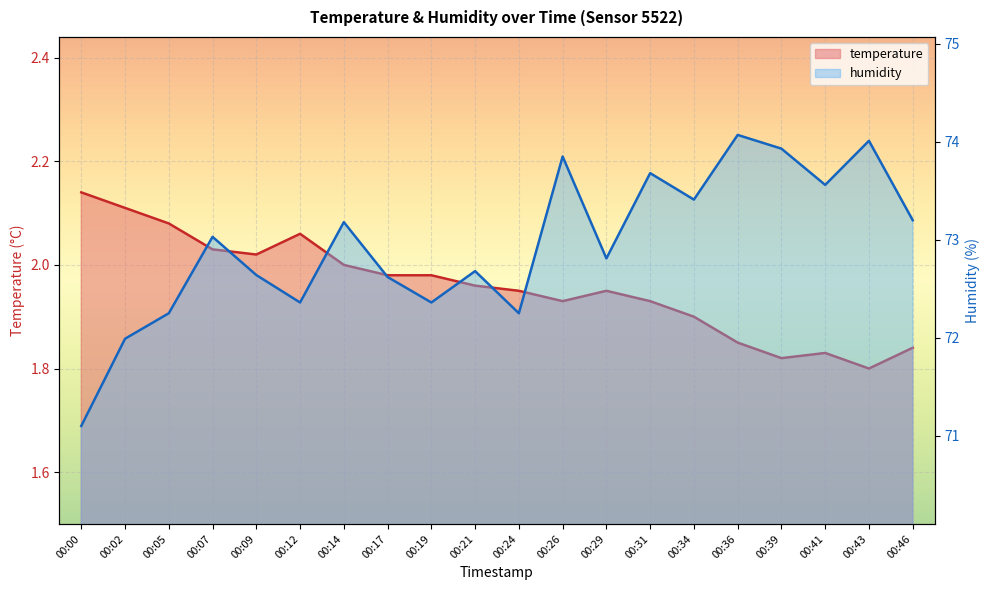

What is the total value across all series at 00:07?

75.1